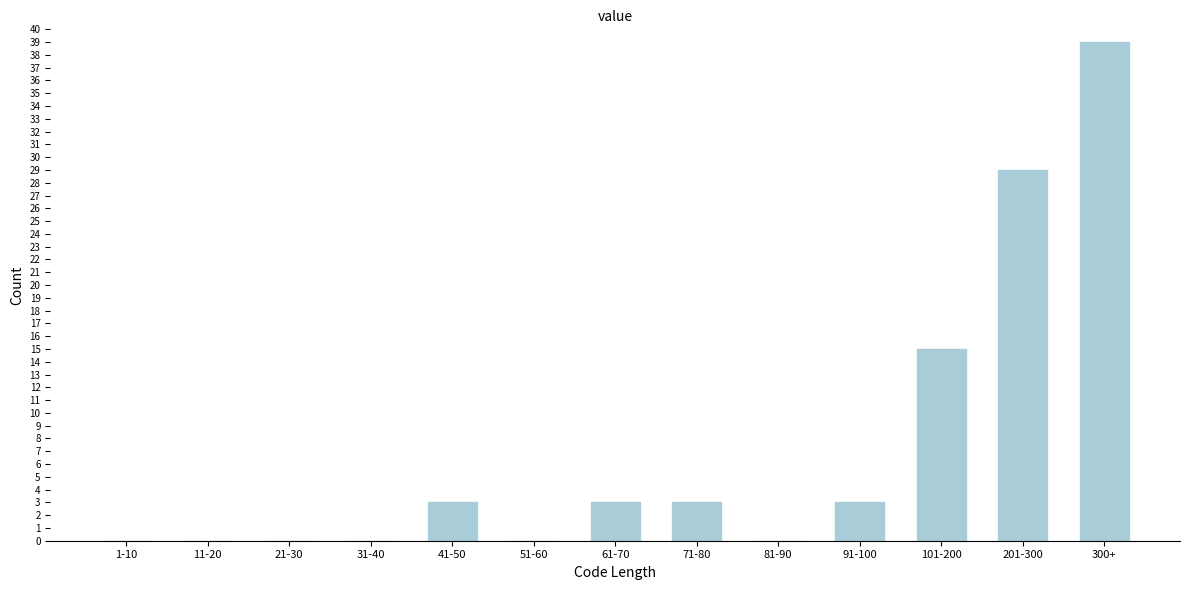

Reading right to left, extract all data points from this chart.

300+=39	201-300=29	101-200=15	91-100=3	81-90=0	71-80=3	61-70=3	51-60=0	41-50=3	31-40=0	21-30=0	11-20=0	1-10=0